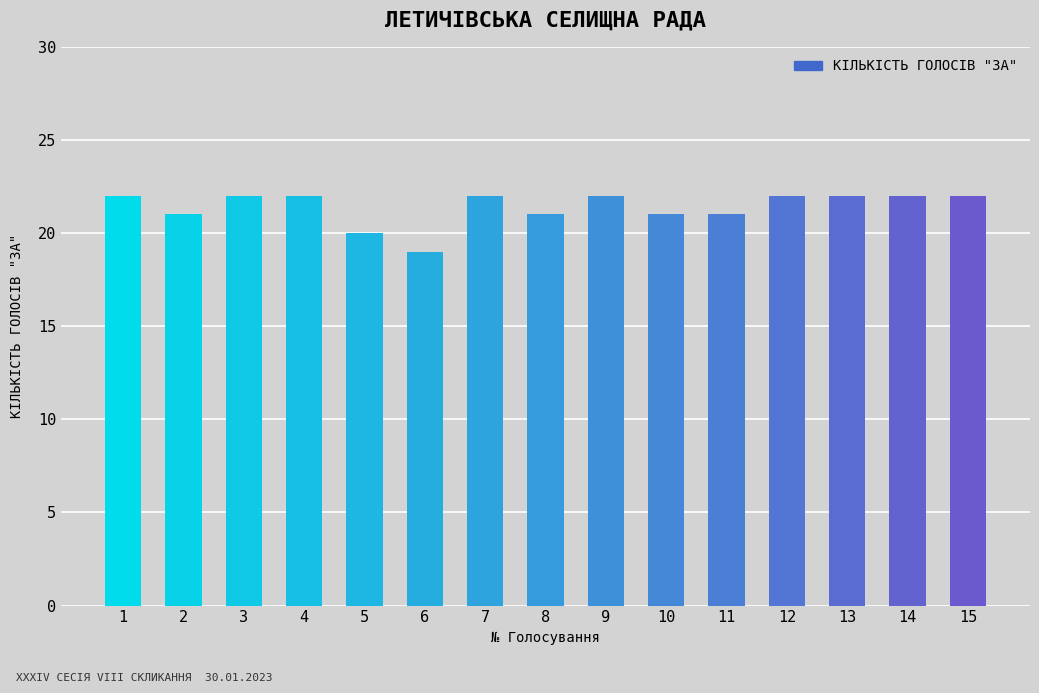

What is the sum of the values at 3 and 15?

44